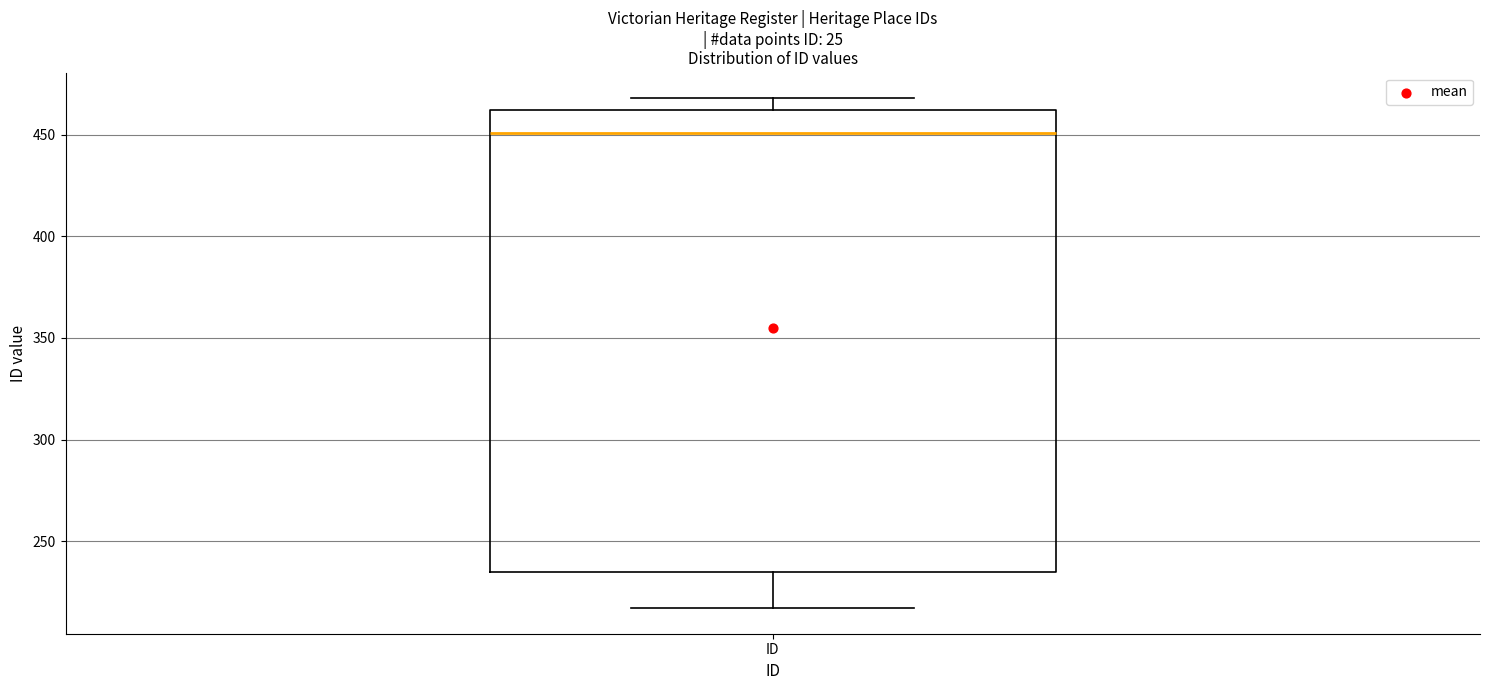

Read this box plot against the y-axis: the position of the median line, the range covered by the box, and the ends of both whiskers. The values are not printed on the chart, so give them approximately, as read against the axis.

median 450, box 235 to 460, whiskers 215 to 470